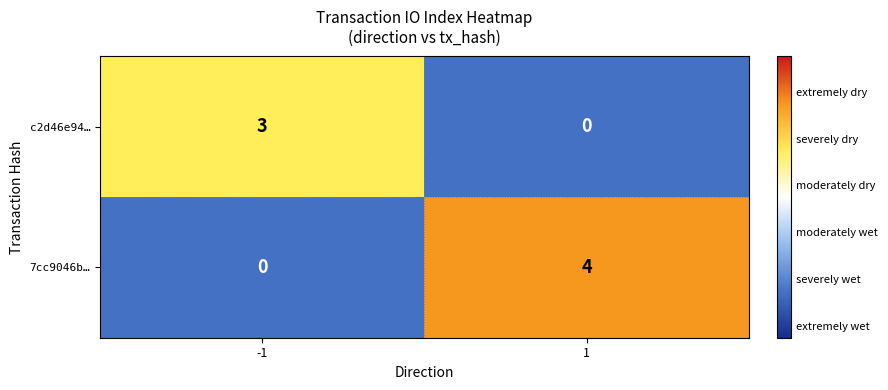

At how many categories does at least one series exceed 1?

2